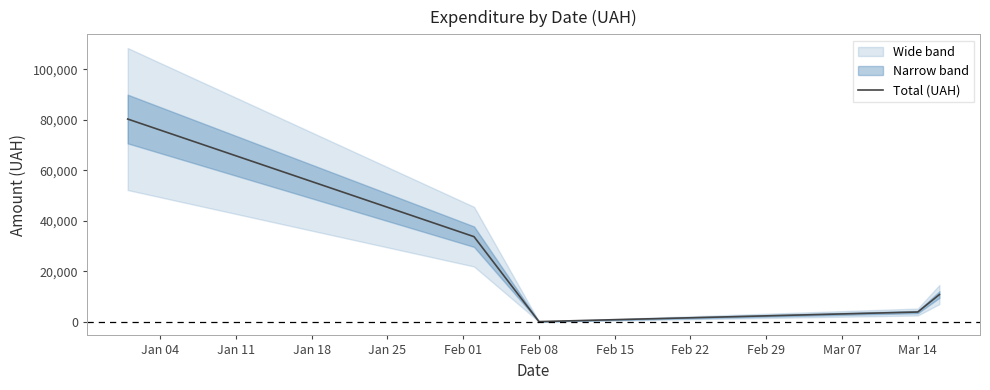

What is the highest value of the Total (UAH) series?

80275.0